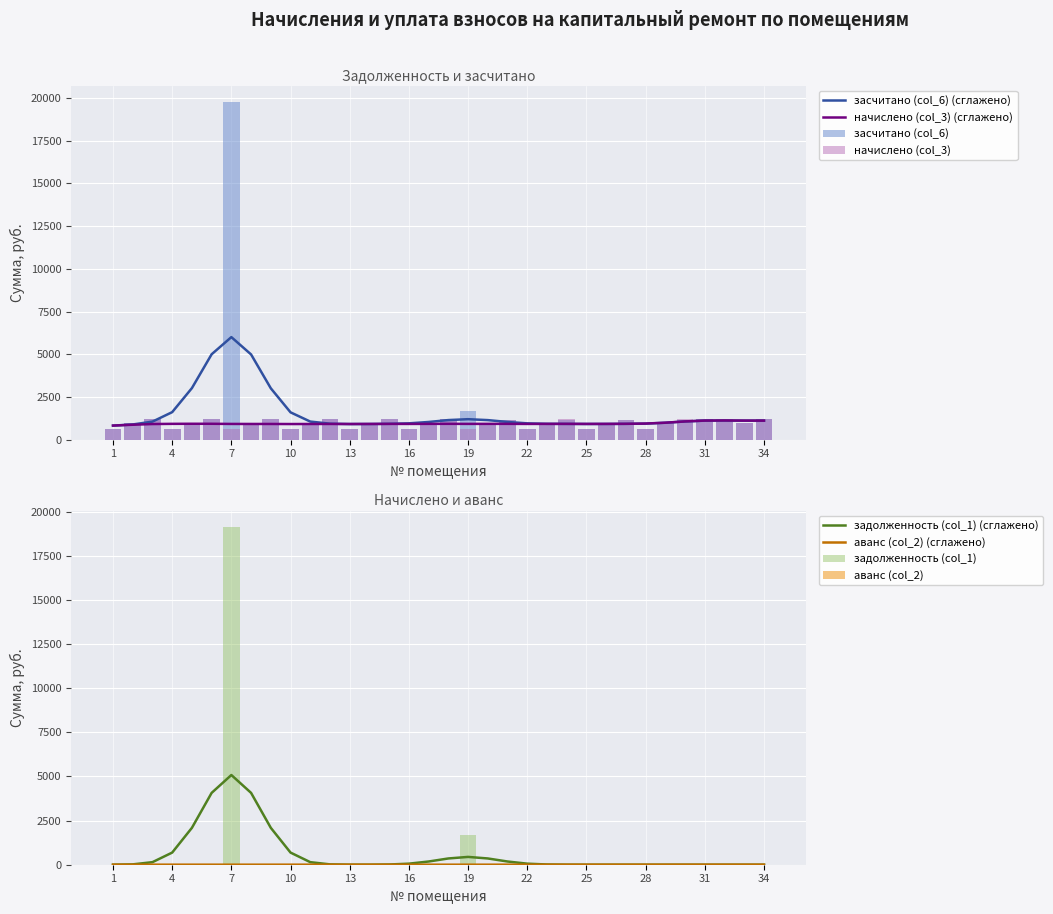

What value does the засчитано (col_6) series have at 24?

1180.1